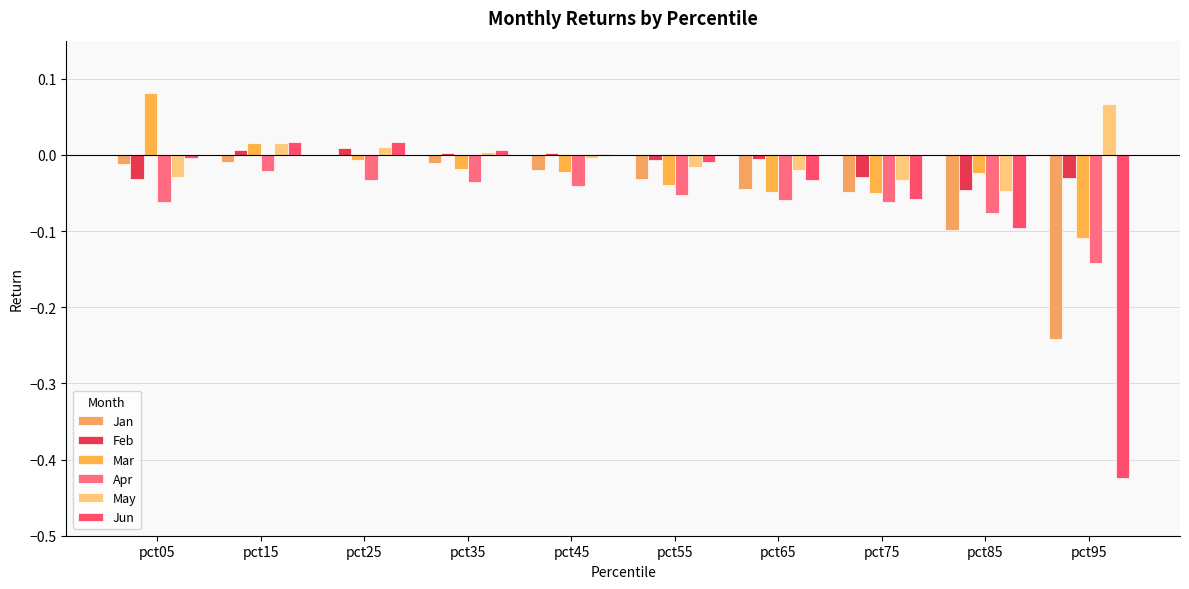

How many positive values does the May series have?

4